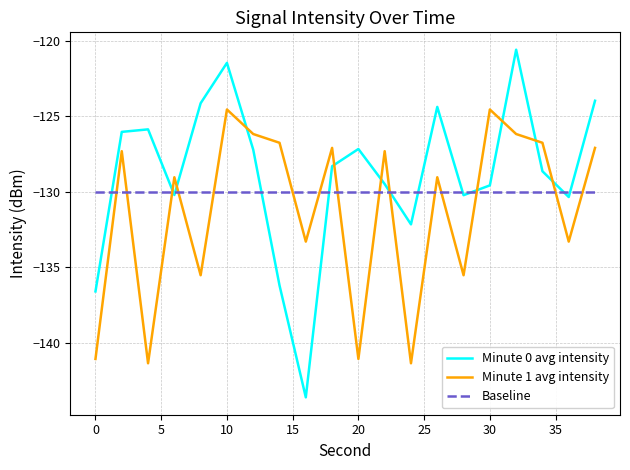

How many lines are shown in the chart?

3